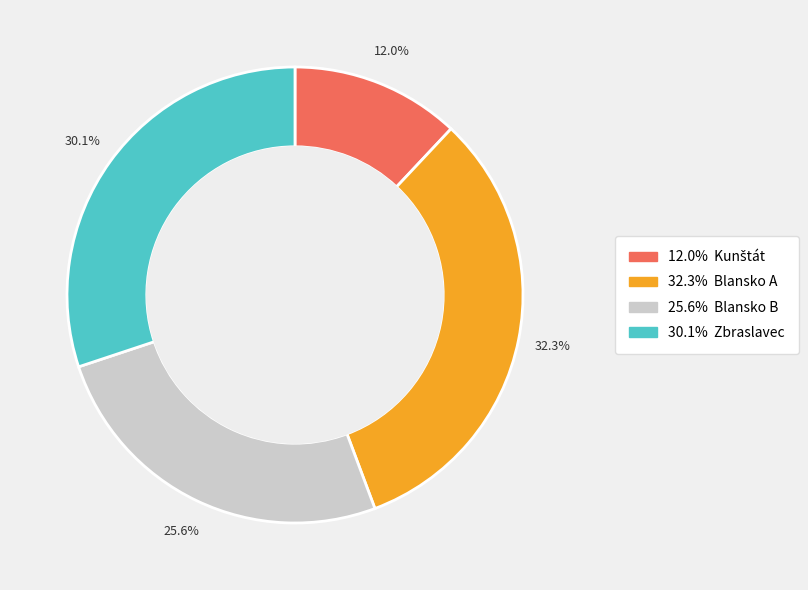

Is there any slice that represents more than half of the pie?

No